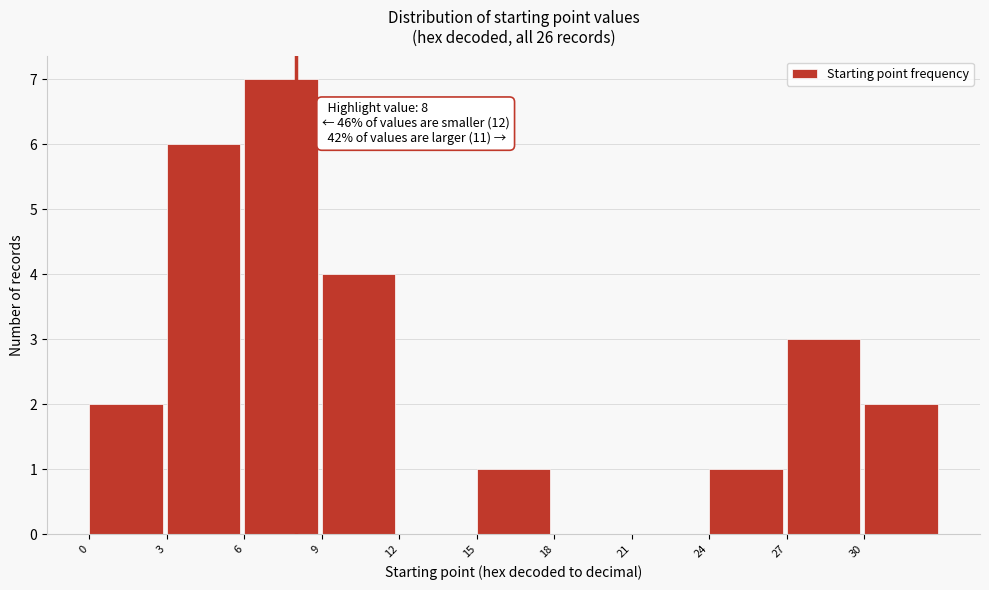

Over which range of the x-axis is the bar tallest?

6 to 9